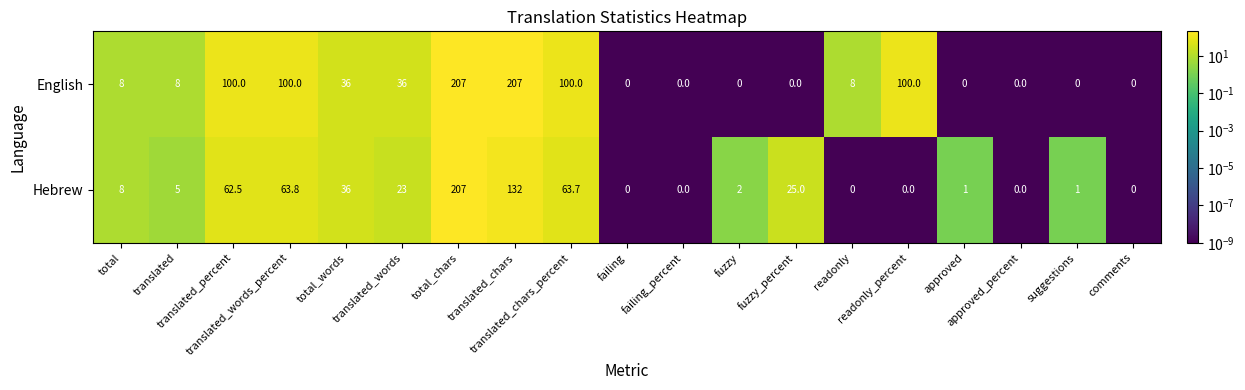

How many categories are shown in the chart?

19